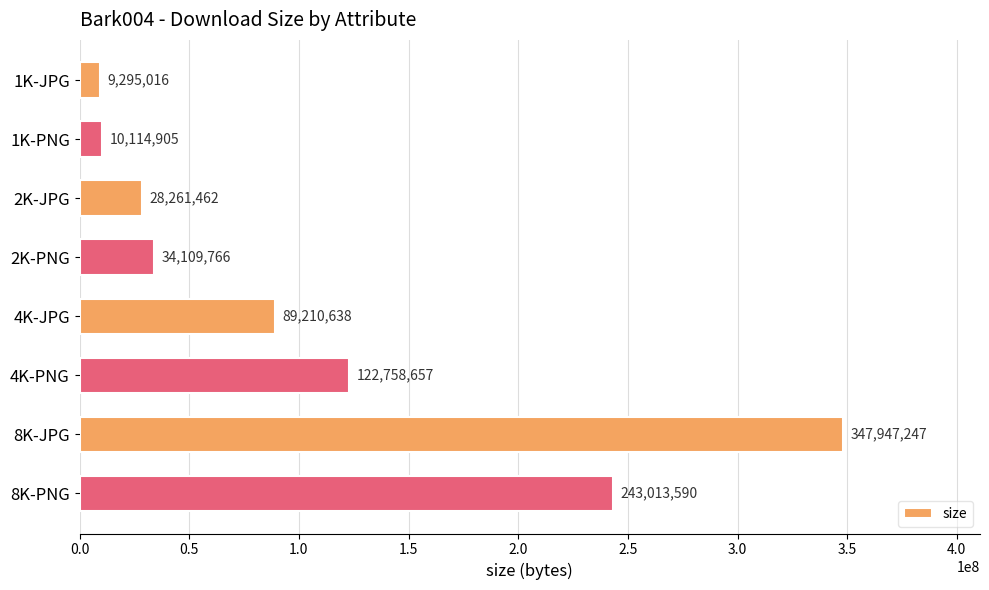

List the labels in order of value, smallest first.

1K-JPG, 1K-PNG, 2K-JPG, 2K-PNG, 4K-JPG, 4K-PNG, 8K-PNG, 8K-JPG